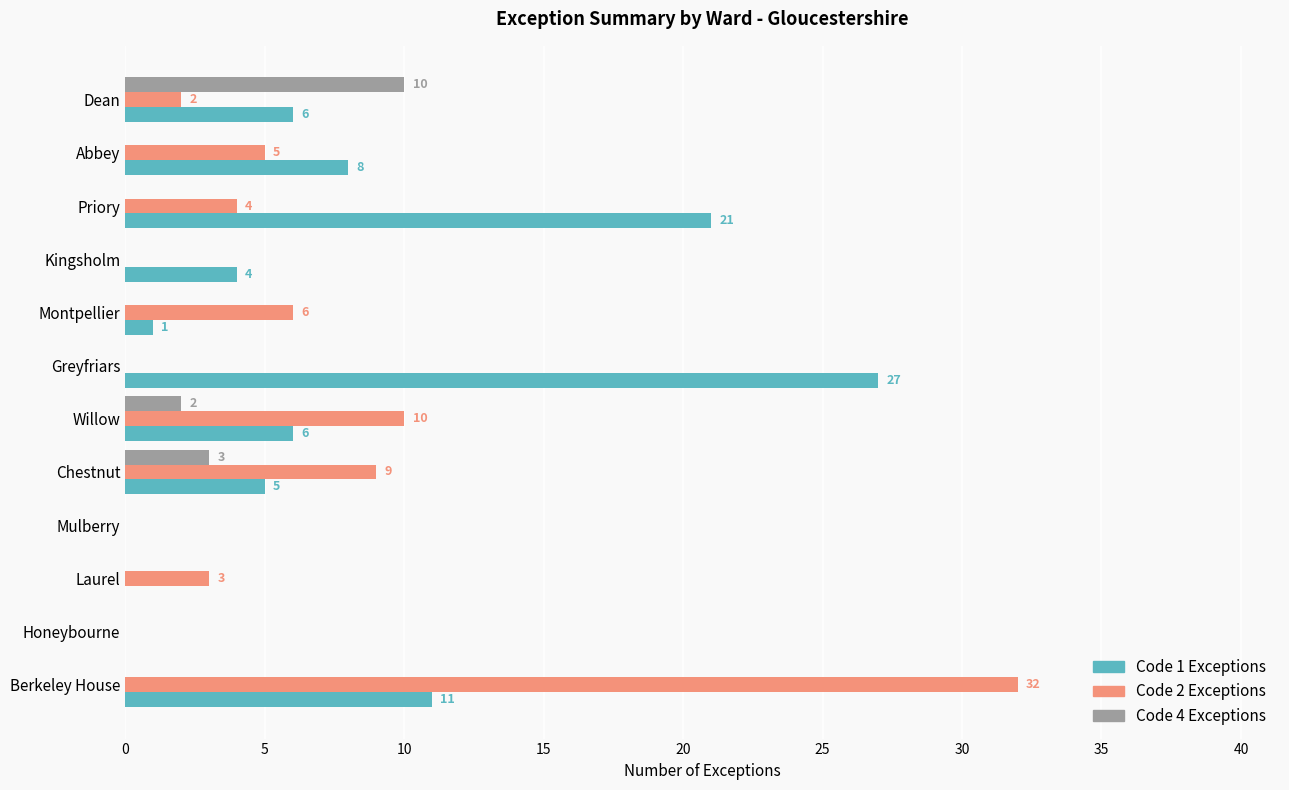

Which series has the largest total across all categories?

Code 1 Exceptions